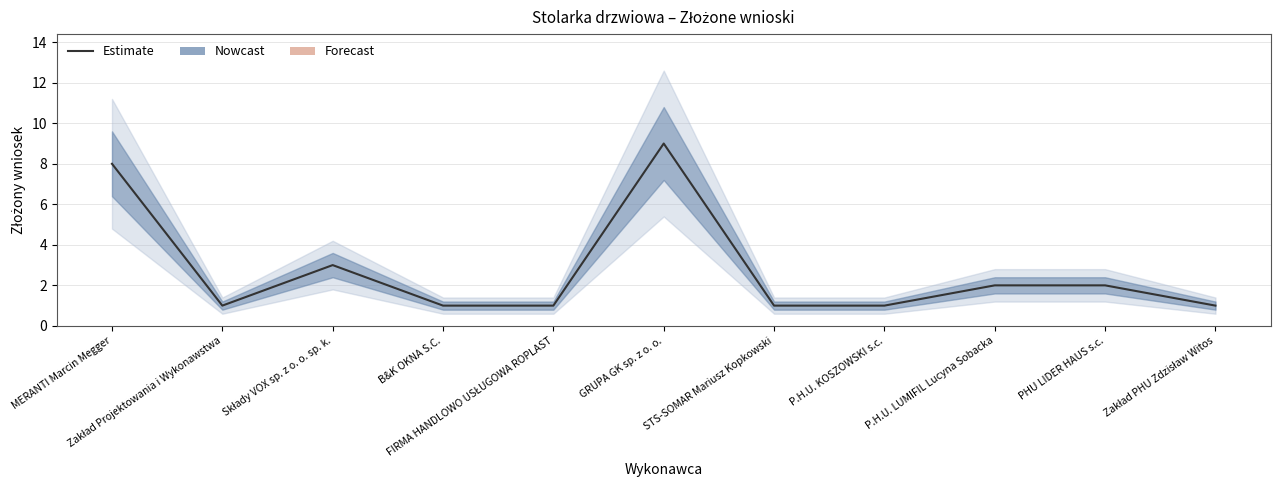

Which label corresponds to the smallest value in the chart?

Zakład Projektowania i Wykonawstwa